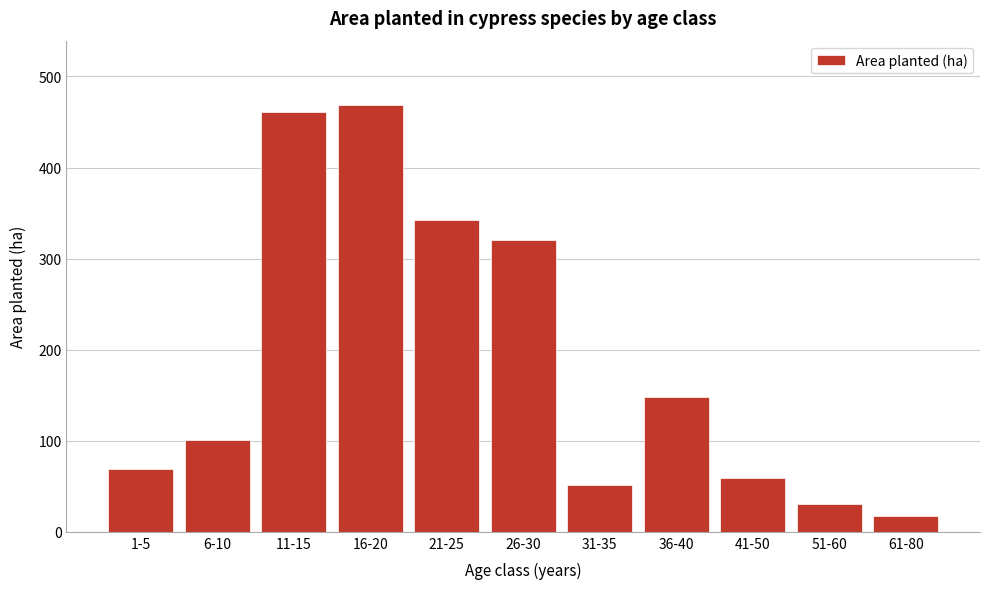

Reading left to right, transcribe all the data shown in this chart.

69	101	461	469	342	320	51	148	59	30	17